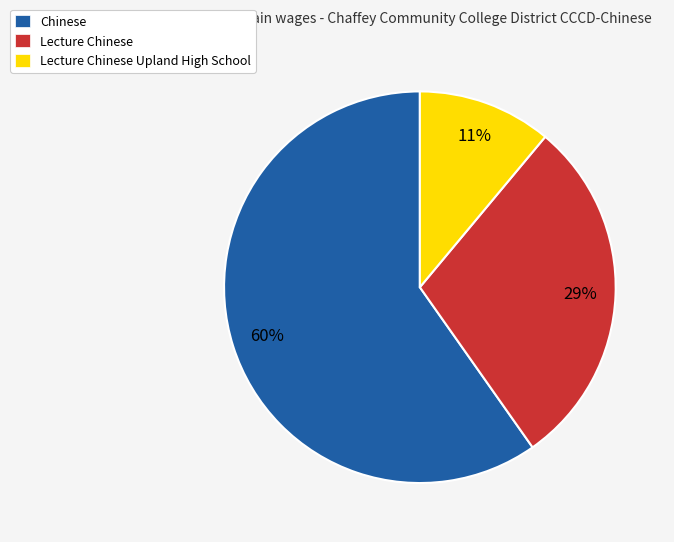

To the nearest percent, what is the average slice percentage?

33%